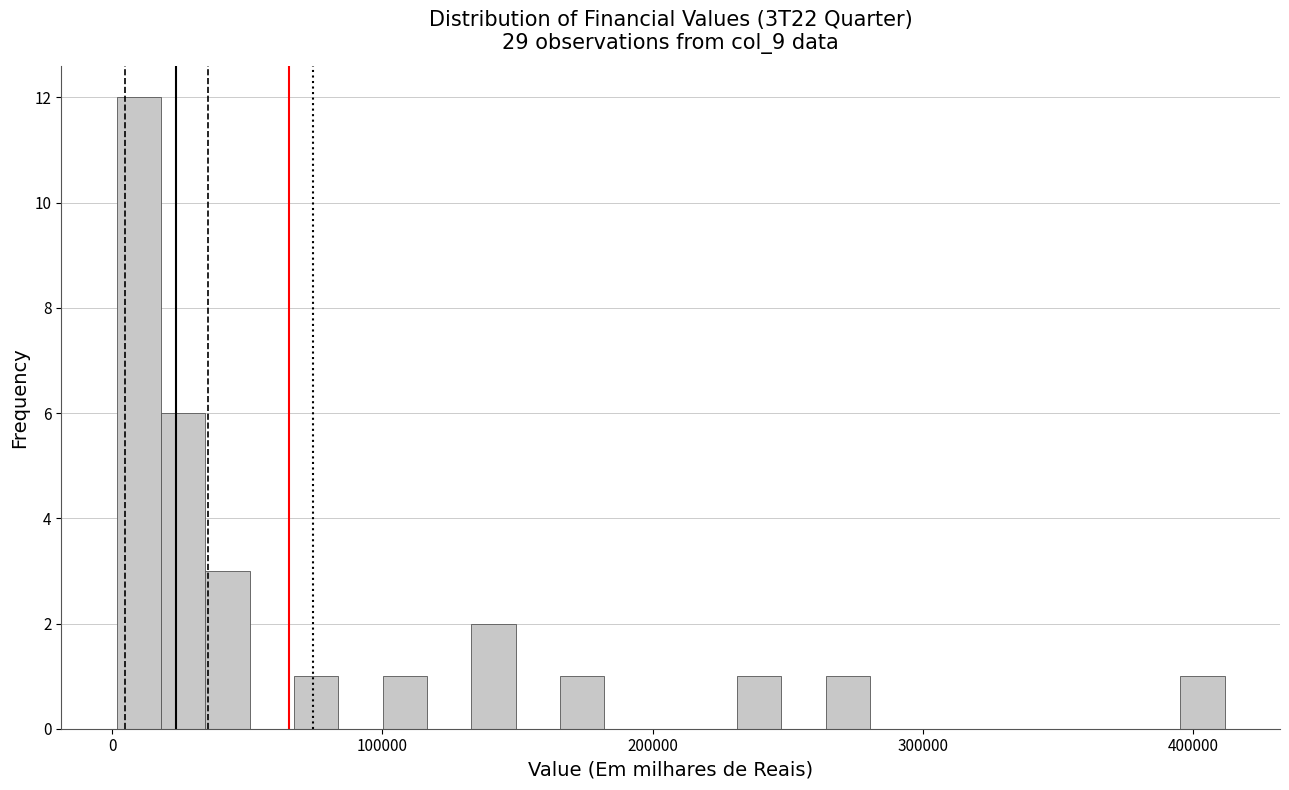

Around what value on the x-axis is the tallest bar? Give the approximate position of its centre, as read against the axis.

10000